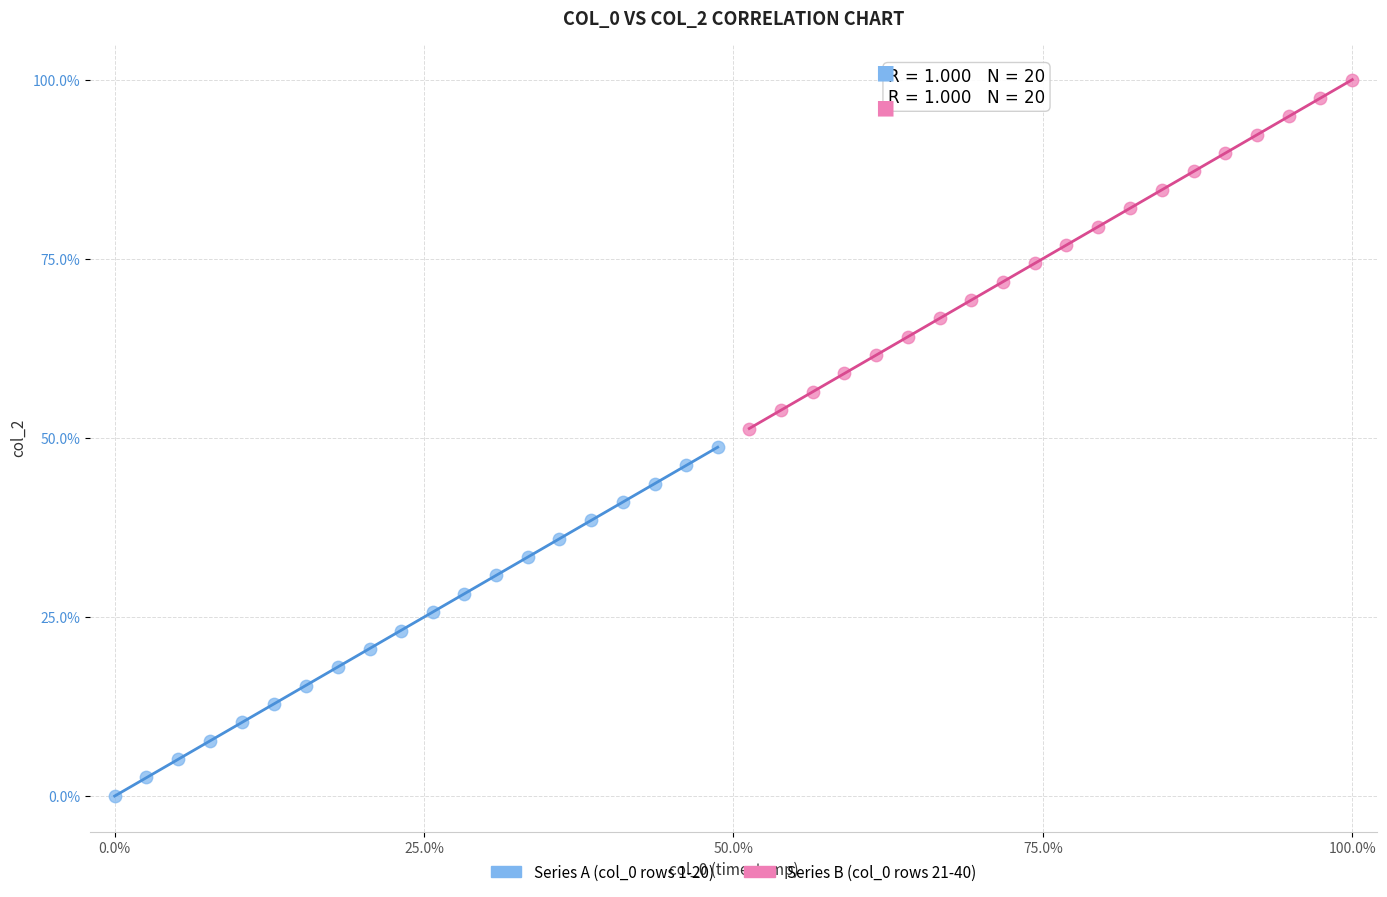

Which series contains the lowest Y value?

Series A (col_0 rows 1-20)